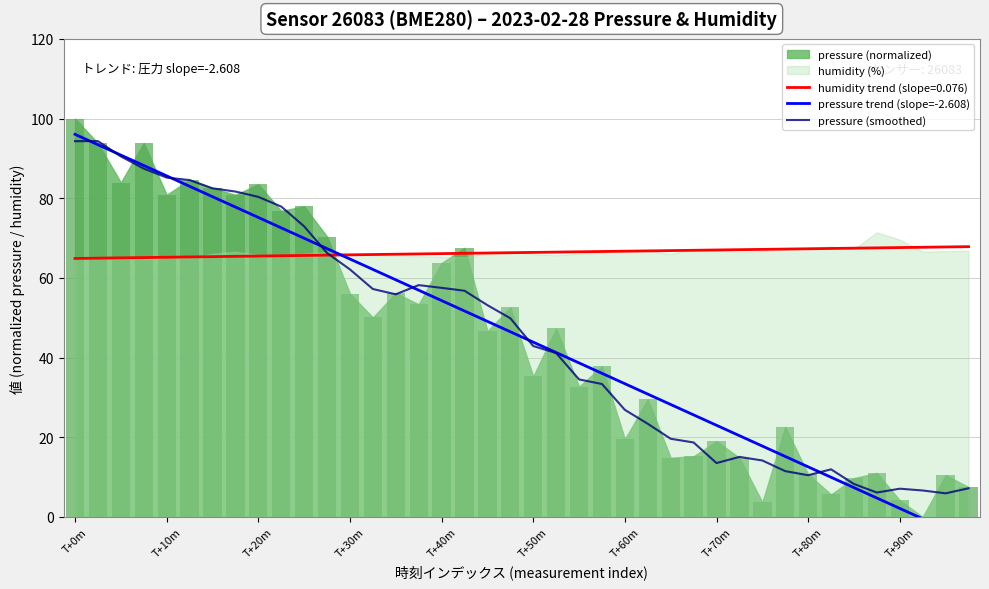

What is the highest value of the pressure (smoothed) series?

94.3